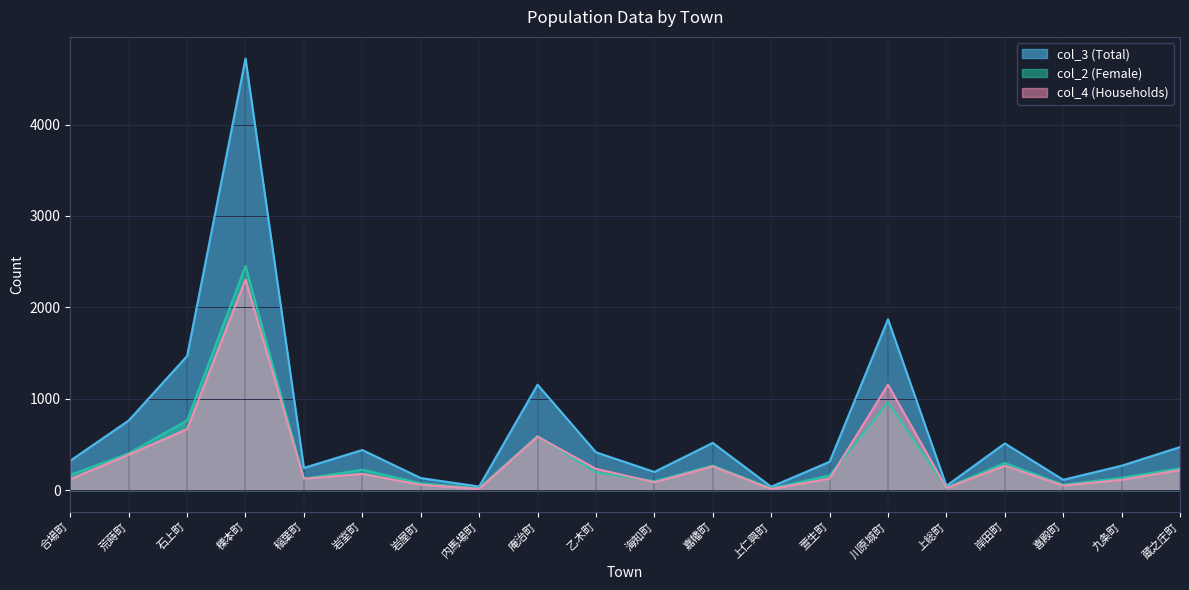

What is the total value across all series at 乙木町?

842